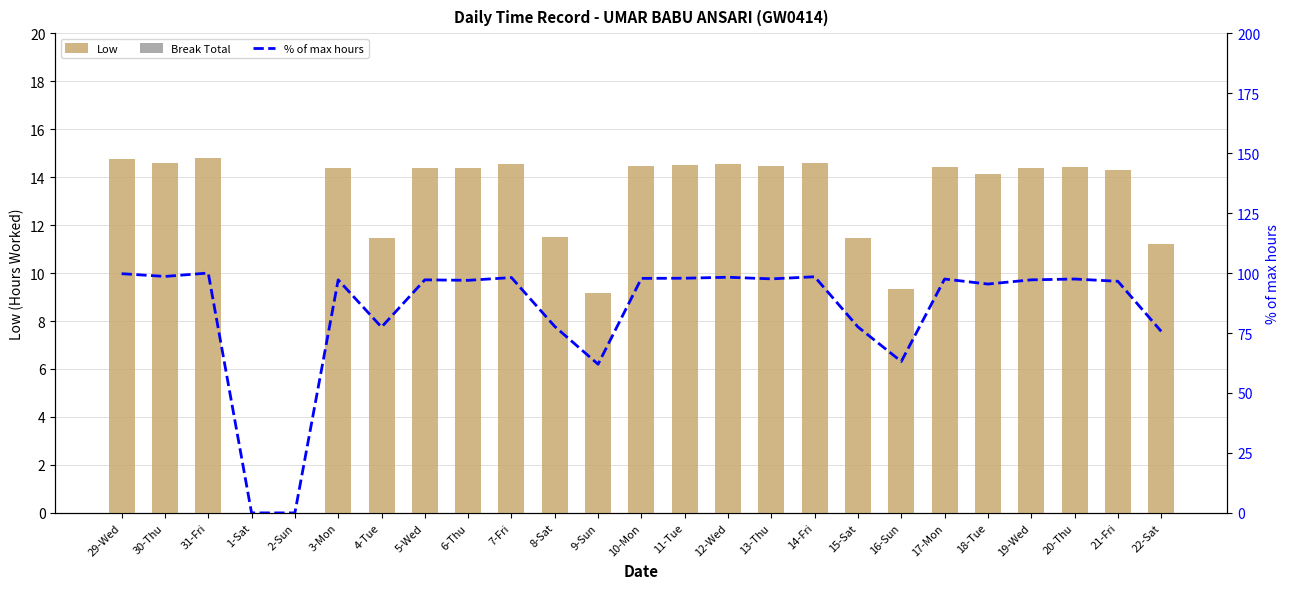

Rank the series at 12-Wed from highest to lowest value.

% of max hours, Low, Break Total